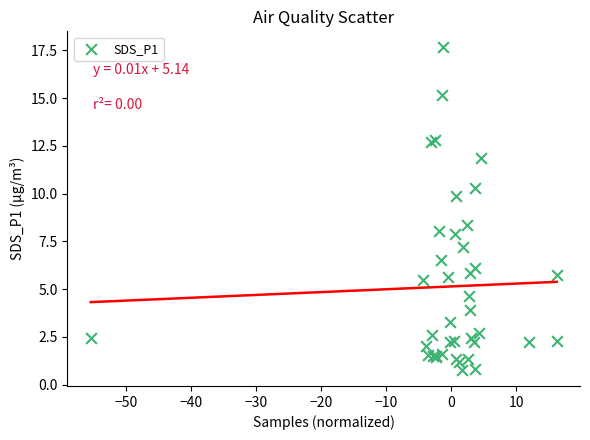

What Y value in the scatter plot is closest to 9?

8.4